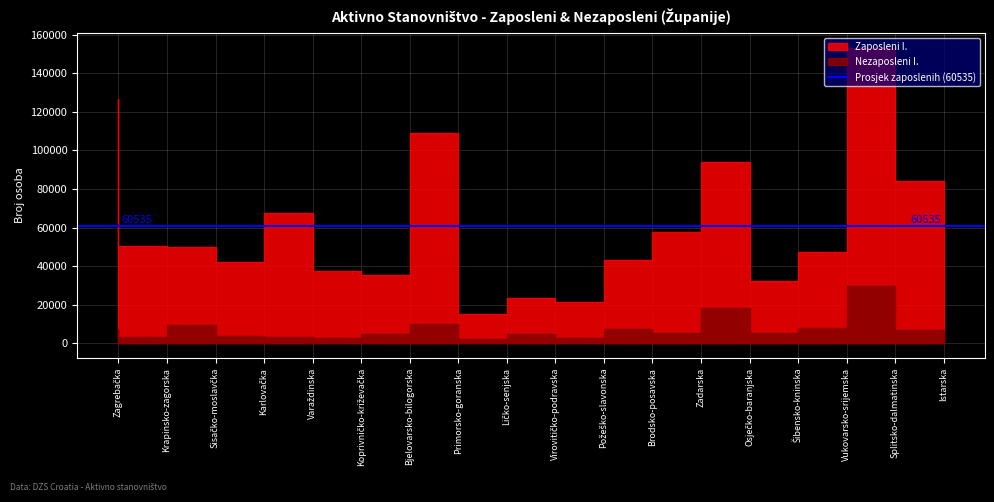

What is the label of the 12th point from the left?

Brodsko-posavska